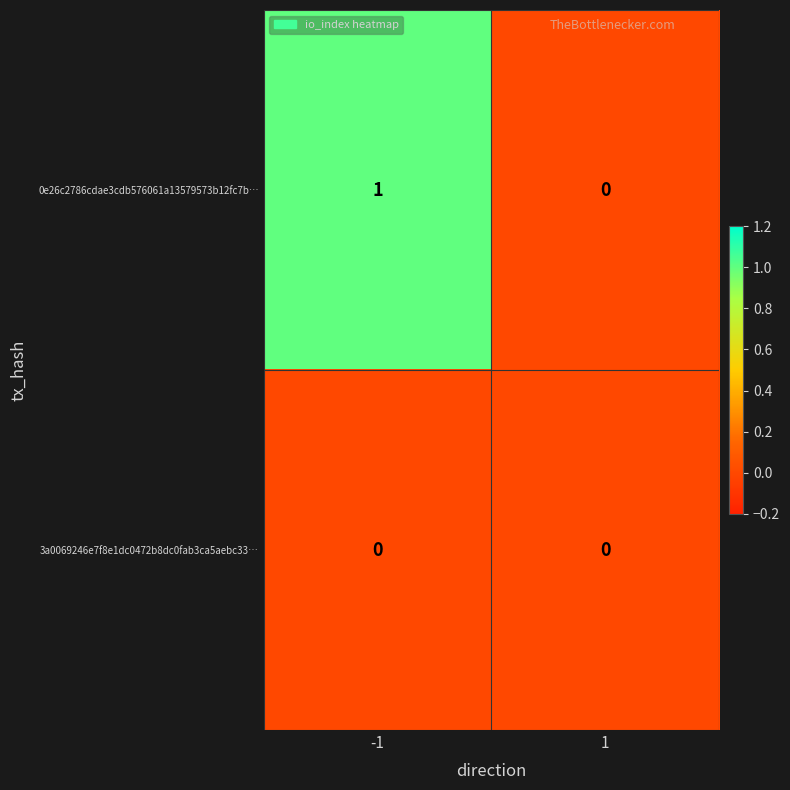

What is the maximum value shown in the chart?

1